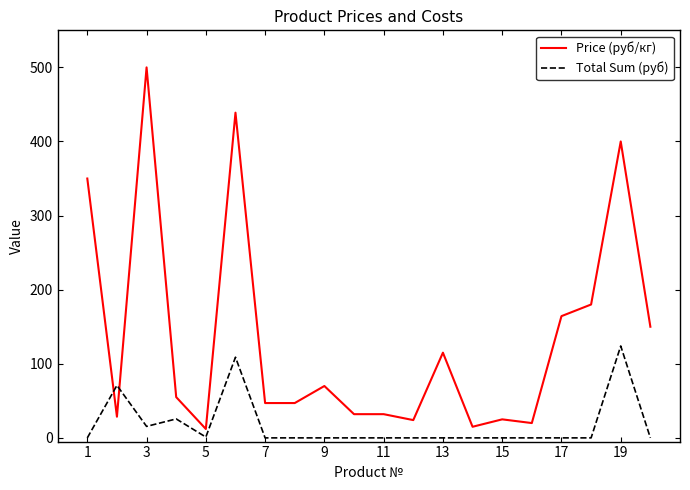

Which series has the largest range (max minus min)?

Price (руб/кг)